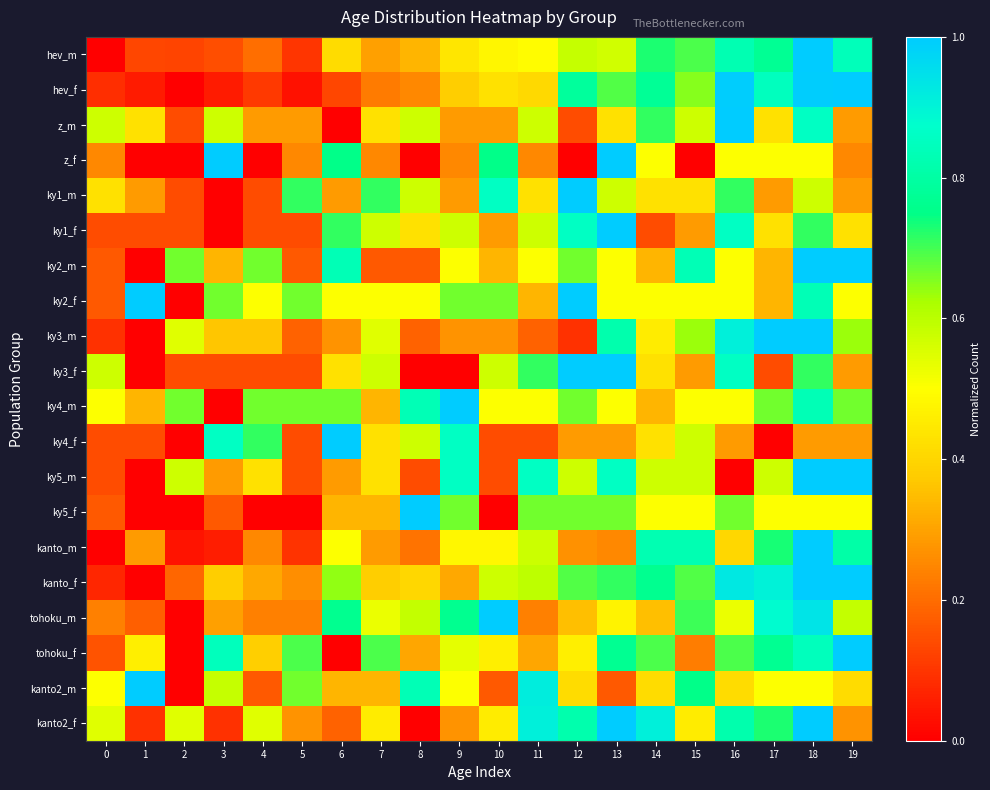

Reading right to left, extract all data points from this chart.

hev_m: 19=0.8	18=1.0	17=0.8	16=0.8	15=0.7	14=0.7	13=0.6	12=0.6	11=0.5	10=0.5	9=0.4	8=0.3	7=0.3	6=0.4	5=0.1	4=0.2	3=0.1	2=0.1	1=0.1	0=0.0
hev_f: 19=1.0	18=1.0	17=0.8	16=1.0	15=0.7	14=0.8	13=0.7	12=0.8	11=0.4	10=0.4	9=0.4	8=0.2	7=0.2	6=0.1	5=0.0	4=0.1	3=0.1	2=0.0	1=0.1	0=0.1
z_m: 19=0.3	18=0.9	17=0.4	16=1.0	15=0.6	14=0.7	13=0.4	12=0.1	11=0.6	10=0.3	9=0.3	8=0.6	7=0.4	6=0.0	5=0.3	4=0.3	3=0.6	2=0.1	1=0.4	0=0.6
z_f: 19=0.2	18=0.5	17=0.5	16=0.5	15=0.0	14=0.5	13=1.0	12=0.0	11=0.2	10=0.8	9=0.2	8=0.0	7=0.2	6=0.8	5=0.2	4=0.0	3=1.0	2=0.0	1=0.0	0=0.2
ky1_m: 19=0.3	18=0.6	17=0.3	16=0.7	15=0.4	14=0.4	13=0.6	12=1.0	11=0.4	10=0.9	9=0.3	8=0.6	7=0.7	6=0.3	5=0.7	4=0.1	3=0.0	2=0.1	1=0.3	0=0.4
ky1_f: 19=0.4	18=0.7	17=0.4	16=0.9	15=0.3	14=0.1	13=1.0	12=0.9	11=0.6	10=0.3	9=0.6	8=0.4	7=0.6	6=0.7	5=0.1	4=0.1	3=0.0	2=0.1	1=0.1	0=0.1
ky2_m: 19=1.0	18=1.0	17=0.3	16=0.5	15=0.8	14=0.3	13=0.5	12=0.7	11=0.5	10=0.3	9=0.5	8=0.2	7=0.2	6=0.8	5=0.2	4=0.7	3=0.3	2=0.7	1=0.0	0=0.2
ky2_f: 19=0.5	18=0.8	17=0.3	16=0.5	15=0.5	14=0.5	13=0.5	12=1.0	11=0.3	10=0.7	9=0.7	8=0.5	7=0.5	6=0.5	5=0.7	4=0.5	3=0.7	2=0.0	1=1.0	0=0.2
ky3_m: 19=0.6	18=1.0	17=1.0	16=0.9	15=0.6	14=0.5	13=0.8	12=0.1	11=0.2	10=0.3	9=0.3	8=0.2	7=0.5	6=0.3	5=0.2	4=0.4	3=0.4	2=0.5	1=0.0	0=0.1
ky3_f: 19=0.3	18=0.7	17=0.1	16=0.9	15=0.3	14=0.4	13=1.0	12=1.0	11=0.7	10=0.6	9=0.0	8=0.0	7=0.6	6=0.4	5=0.1	4=0.1	3=0.1	2=0.1	1=0.0	0=0.6
ky4_m: 19=0.7	18=0.8	17=0.7	16=0.5	15=0.5	14=0.3	13=0.5	12=0.7	11=0.5	10=0.5	9=1.0	8=0.8	7=0.3	6=0.7	5=0.7	4=0.7	3=0.0	2=0.7	1=0.3	0=0.5
ky4_f: 19=0.3	18=0.3	17=0.0	16=0.3	15=0.6	14=0.4	13=0.3	12=0.3	11=0.1	10=0.1	9=0.9	8=0.6	7=0.4	6=1.0	5=0.1	4=0.7	3=0.9	2=0.0	1=0.1	0=0.1
ky5_m: 19=1.0	18=1.0	17=0.6	16=0.0	15=0.6	14=0.6	13=0.9	12=0.6	11=0.9	10=0.1	9=0.9	8=0.1	7=0.4	6=0.3	5=0.1	4=0.4	3=0.3	2=0.6	1=0.0	0=0.1
ky5_f: 19=0.5	18=0.5	17=0.5	16=0.7	15=0.5	14=0.5	13=0.7	12=0.7	11=0.7	10=0.0	9=0.7	8=1.0	7=0.3	6=0.3	5=0.0	4=0.0	3=0.2	2=0.0	1=0.0	0=0.2
kanto_m: 19=0.8	18=1.0	17=0.7	16=0.4	15=0.8	14=0.8	13=0.2	12=0.3	11=0.6	10=0.5	9=0.5	8=0.2	7=0.3	6=0.5	5=0.1	4=0.2	3=0.1	2=0.0	1=0.3	0=0.0
kanto_f: 19=1.0	18=1.0	17=0.9	16=0.9	15=0.7	14=0.8	13=0.7	12=0.7	11=0.6	10=0.6	9=0.3	8=0.4	7=0.4	6=0.6	5=0.3	4=0.3	3=0.4	2=0.2	1=0.0	0=0.1
tohoku_m: 19=0.6	18=0.9	17=0.9	16=0.5	15=0.7	14=0.4	13=0.5	12=0.4	11=0.2	10=1.0	9=0.8	8=0.6	7=0.5	6=0.8	5=0.2	4=0.2	3=0.3	2=0.0	1=0.2	0=0.2
tohoku_f: 19=1.0	18=0.8	17=0.8	16=0.7	15=0.2	14=0.7	13=0.8	12=0.5	11=0.3	10=0.5	9=0.5	8=0.3	7=0.7	6=0.0	5=0.7	4=0.4	3=0.8	2=0.0	1=0.5	0=0.2
kanto2_m: 19=0.4	18=0.5	17=0.5	16=0.4	15=0.8	14=0.4	13=0.2	12=0.4	11=0.9	10=0.2	9=0.5	8=0.8	7=0.3	6=0.3	5=0.7	4=0.2	3=0.6	2=0.0	1=1.0	0=0.5
kanto2_f: 19=0.3	18=1.0	17=0.7	16=0.8	15=0.5	14=0.9	13=1.0	12=0.8	11=0.9	10=0.5	9=0.3	8=0.0	7=0.5	6=0.2	5=0.3	4=0.5	3=0.1	2=0.5	1=0.1	0=0.5